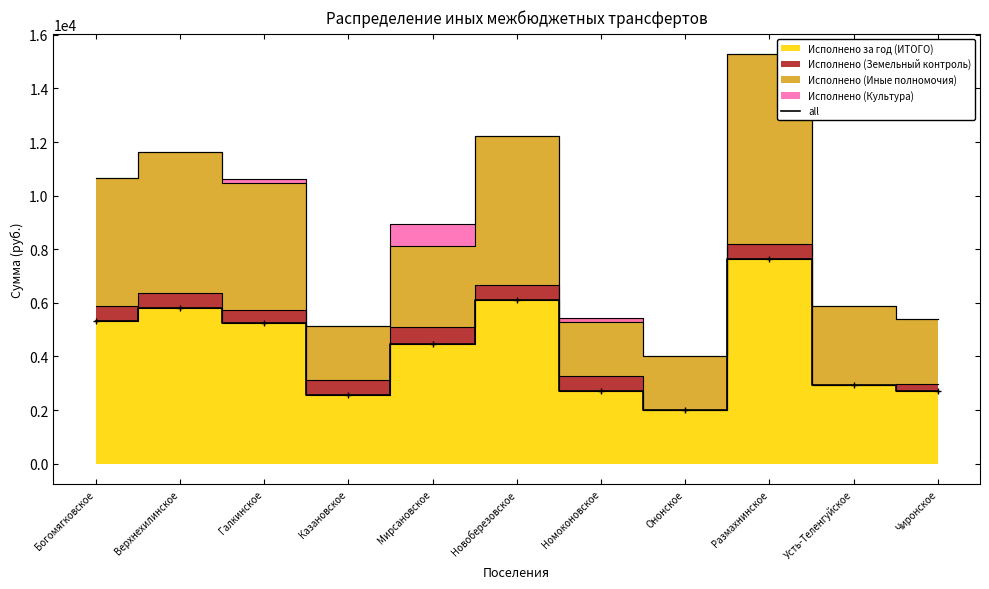

How many points are lower than both their immediate neighbors (excluding endpoints)?

2